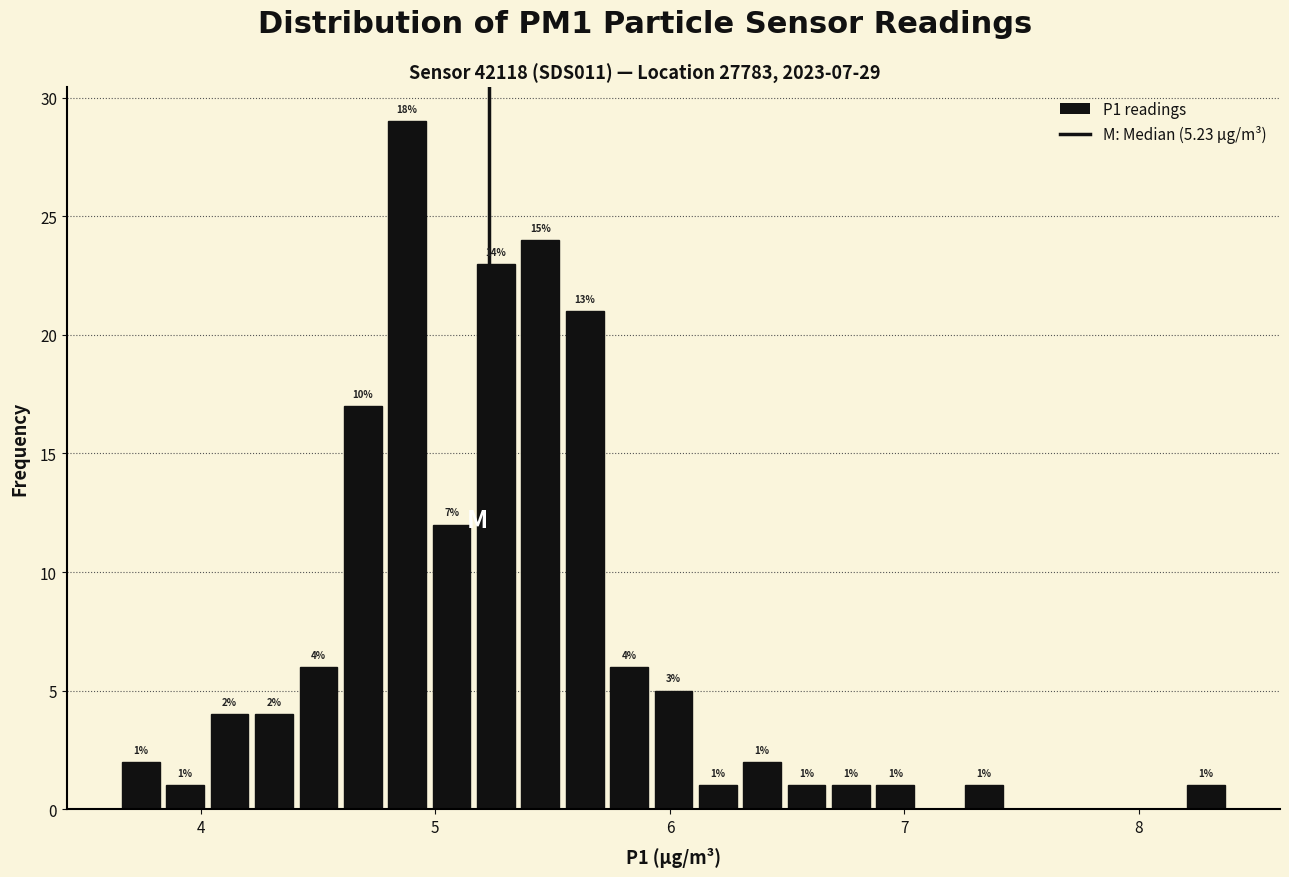

Around what value on the x-axis is the tallest bar? Give the approximate position of its centre, as read against the axis.

4.9